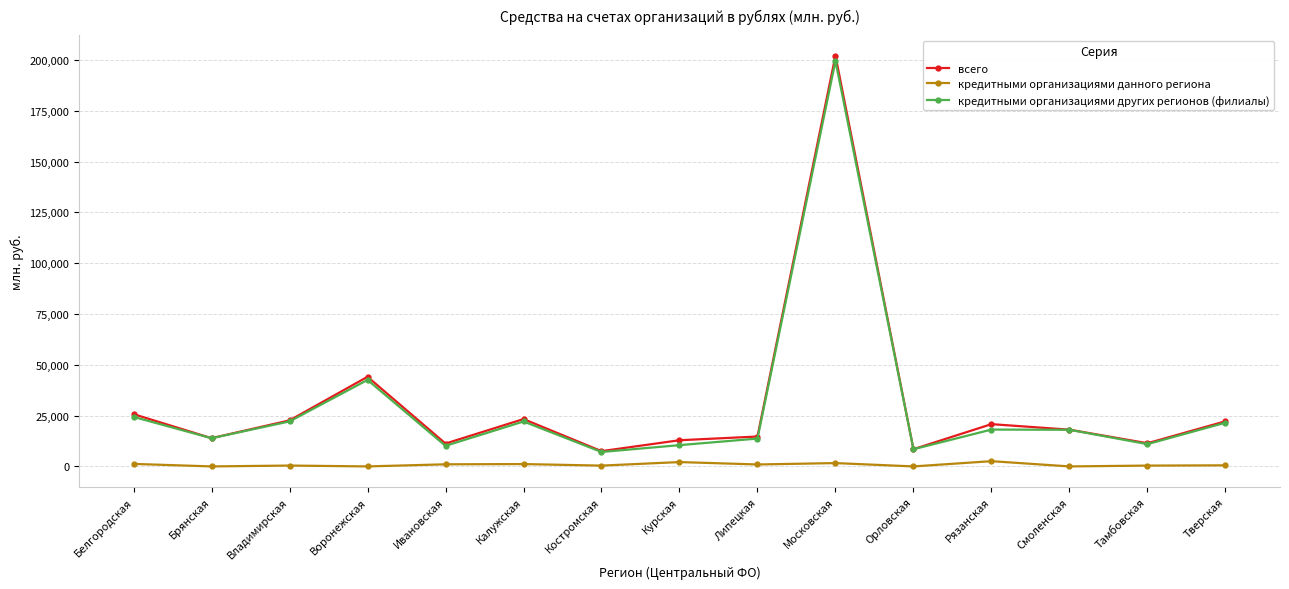

Where is the first local maximum for всего?

Воронежская